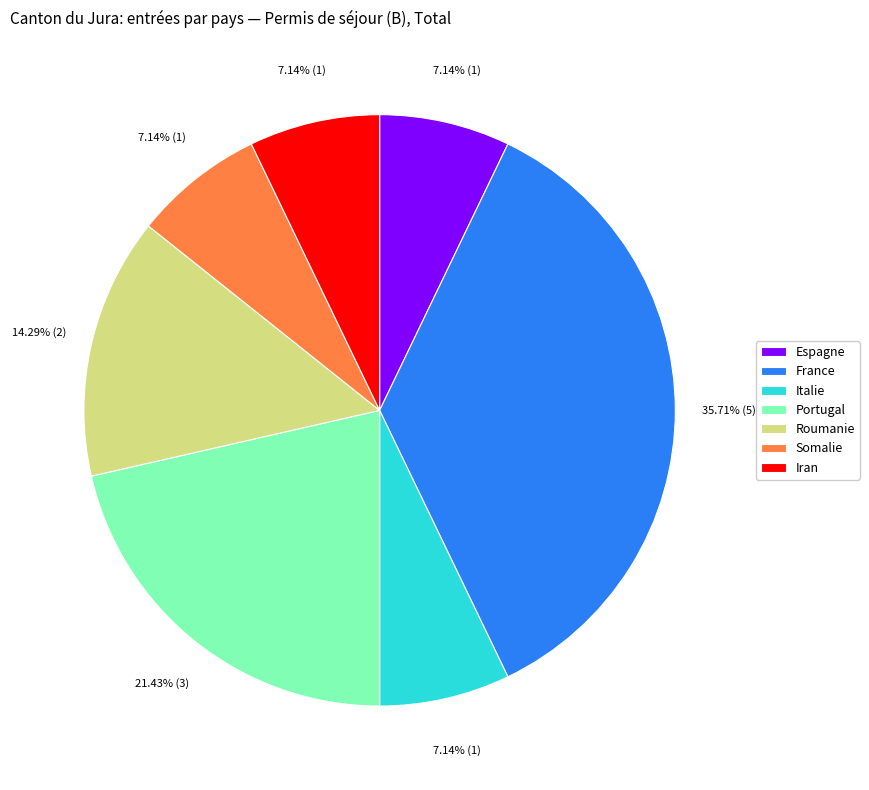

What is the ratio of the value at Italie to the value at Somalie?

1.0